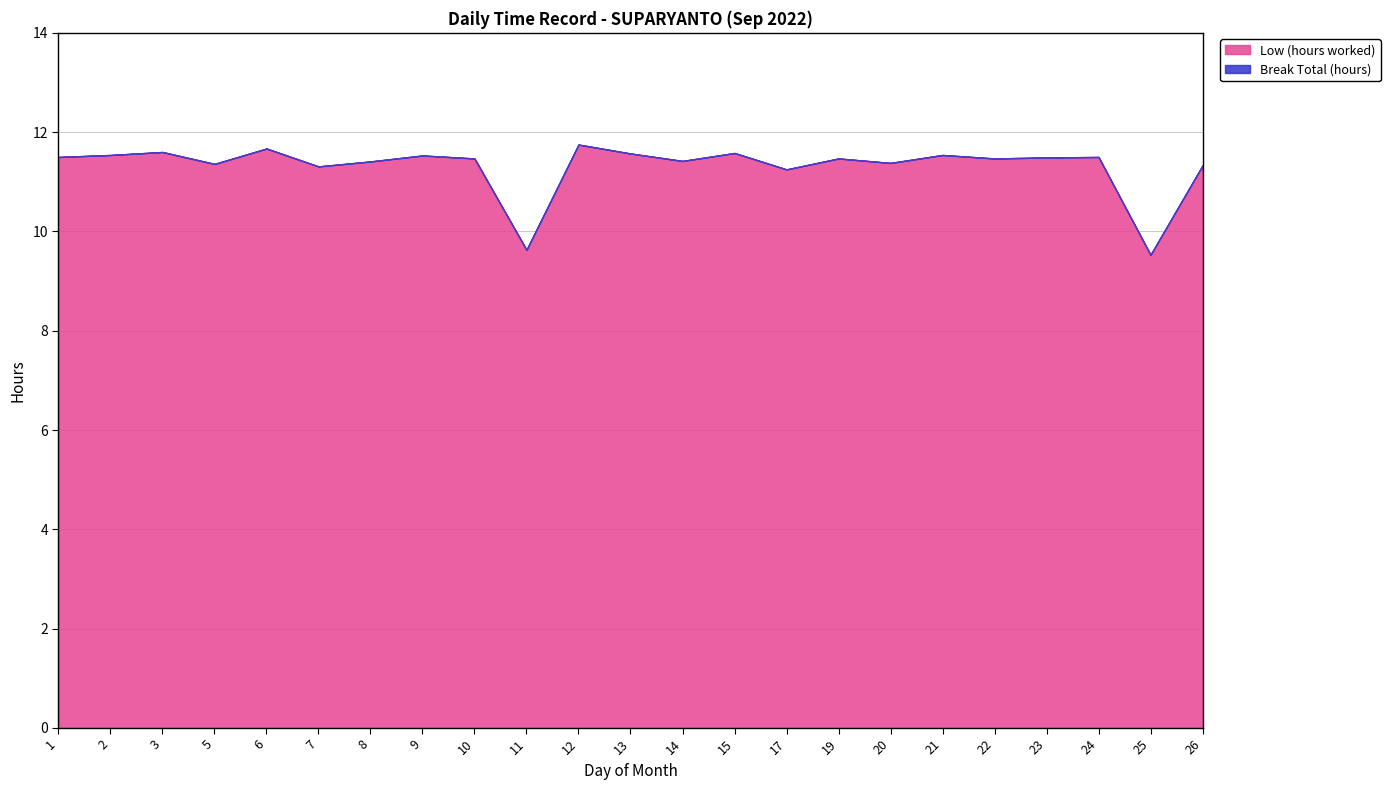

How many lines are shown in the chart?

2